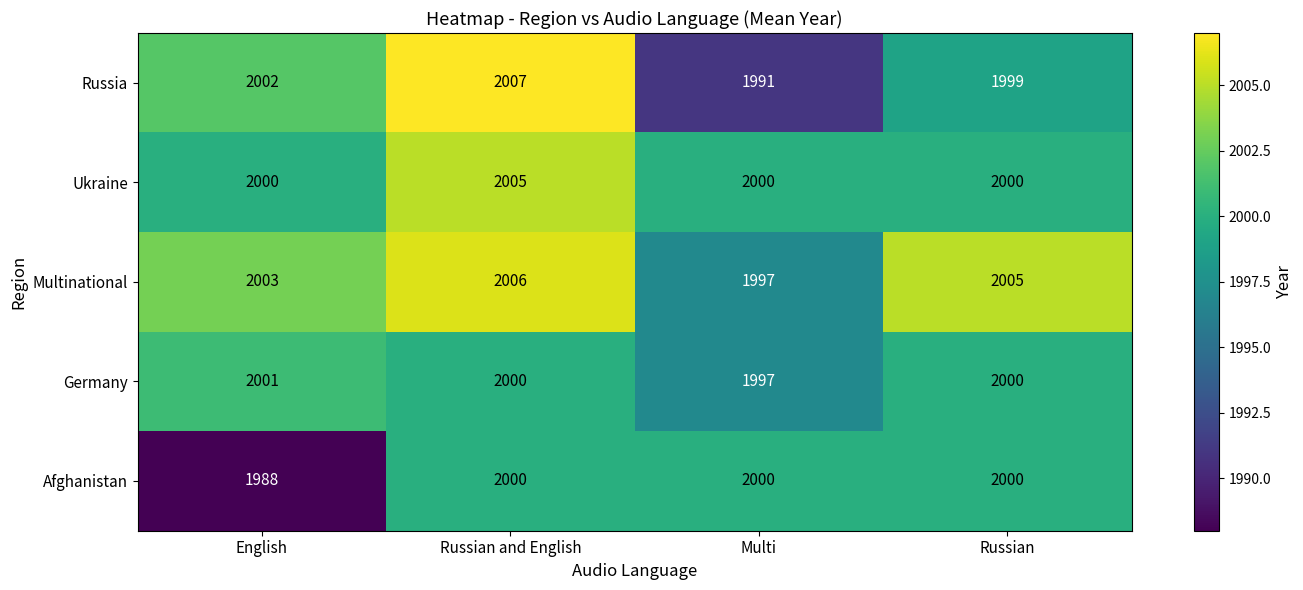

Which series has the largest total across all categories?

Multinational